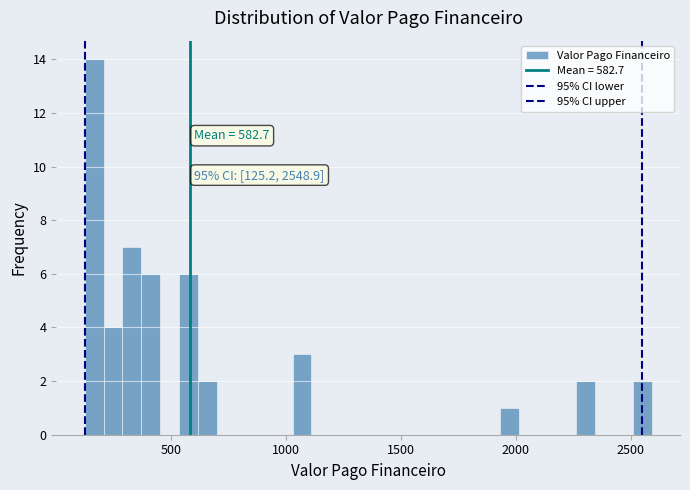

Read against the x-axis, roughly where is the centre of the tallest bar?

150